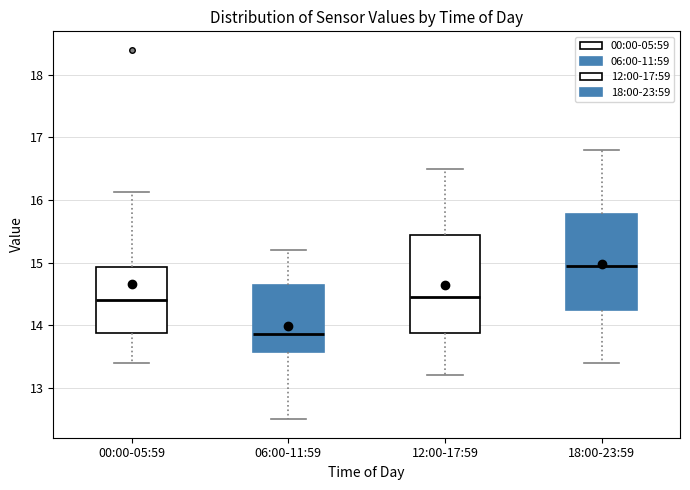

Where is the lower edge of the box for 06:00-11:59 on the y-axis? The values are not printed on the chart, so give them approximately, as read against the axis.

13.6